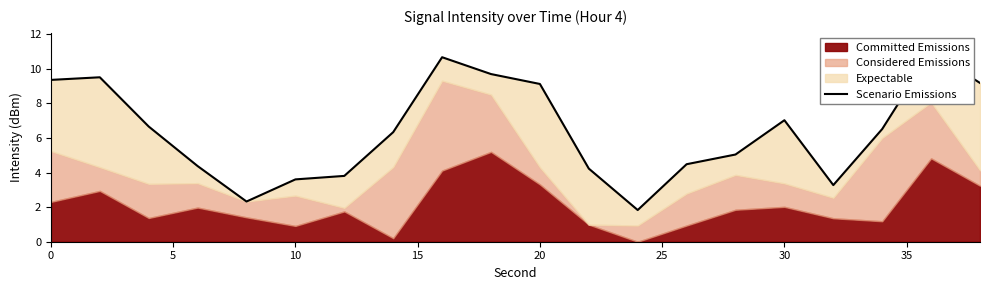

Reading left to right, extract all data points from this chart.

9.4	9.5	6.7	4.4	2.3	3.6	3.8	6.3	10.7	9.7	9.1	4.2	1.8	4.5	5.0	7.0	3.3	6.5	11.0	9.2